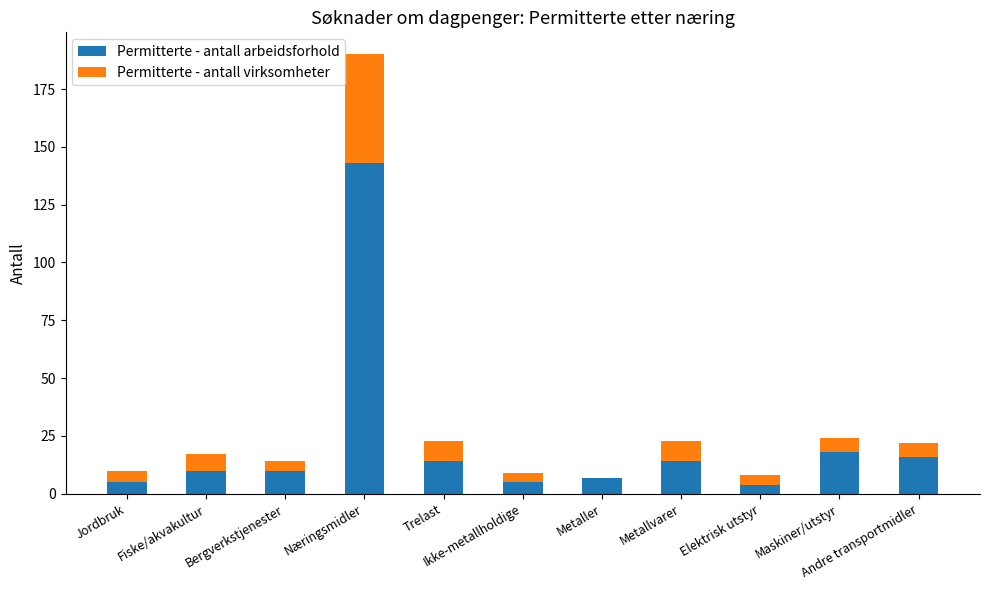

At which label does Permitterte - antall arbeidsforhold reach its peak?

Næringsmidler